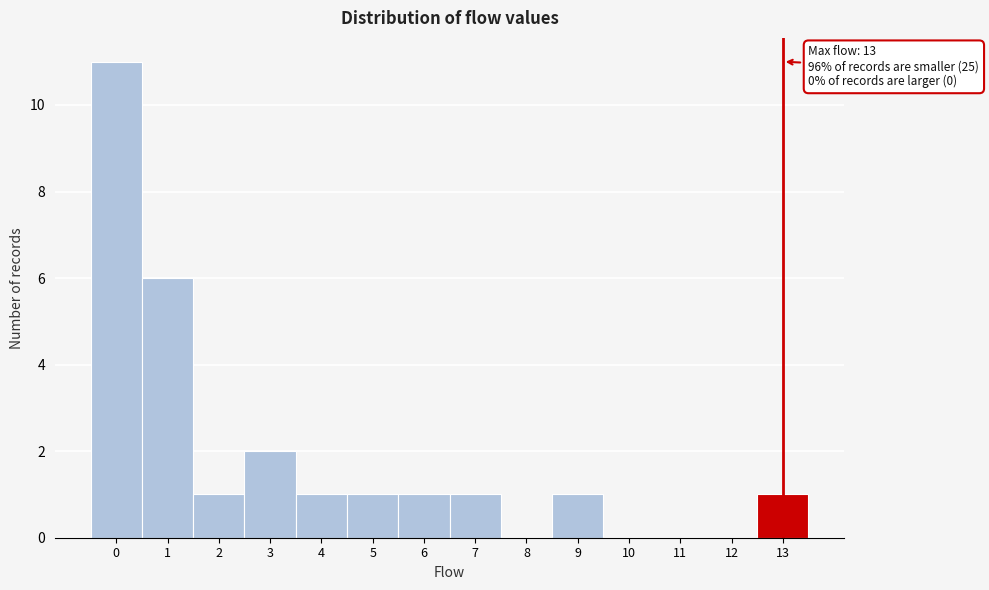

Which range on the x-axis has the tallest bar?

-0.5 to 0.5